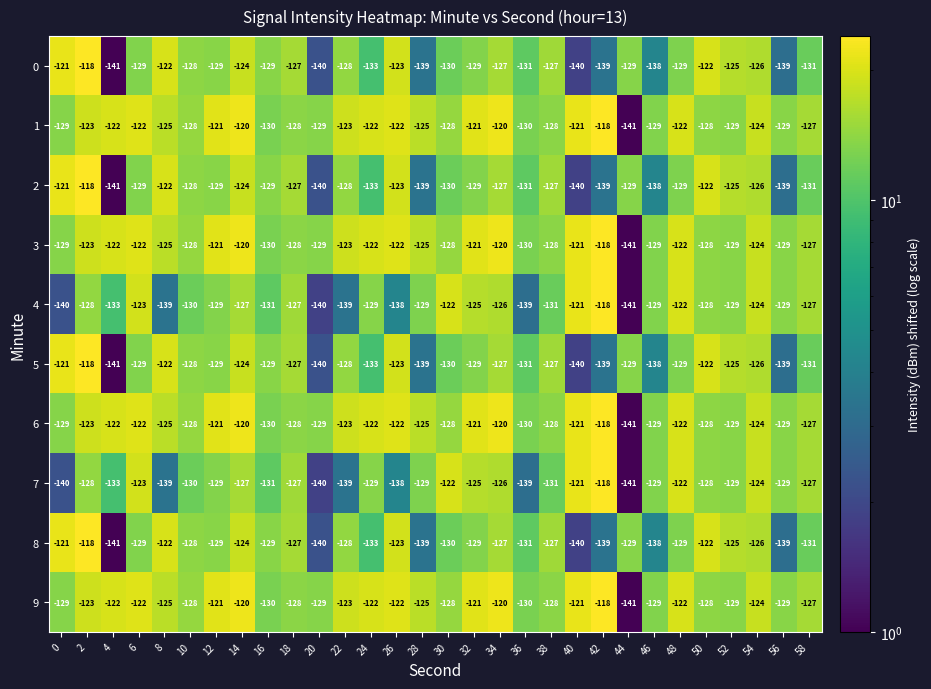

Count the number of categories in the chart.

30